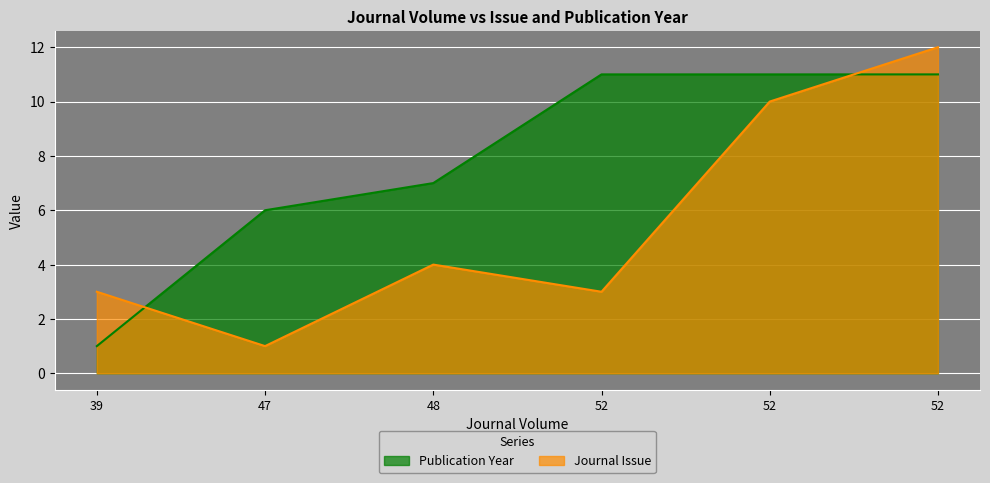

Rank the series by their maximum value, from lowest to highest.

Publication Year, Journal Issue